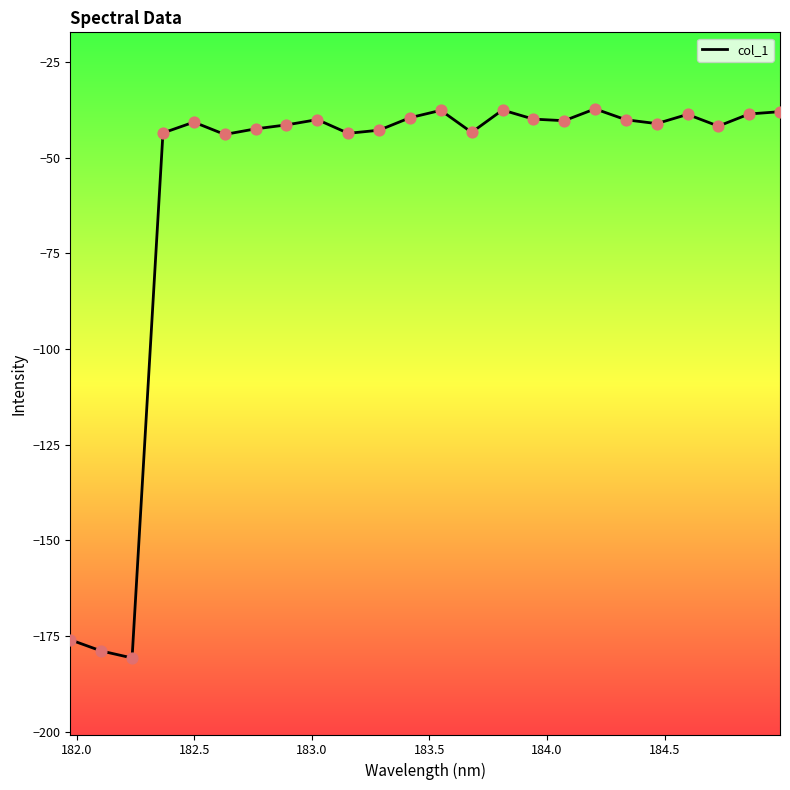

What is the minimum value shown in the chart?

-180.8